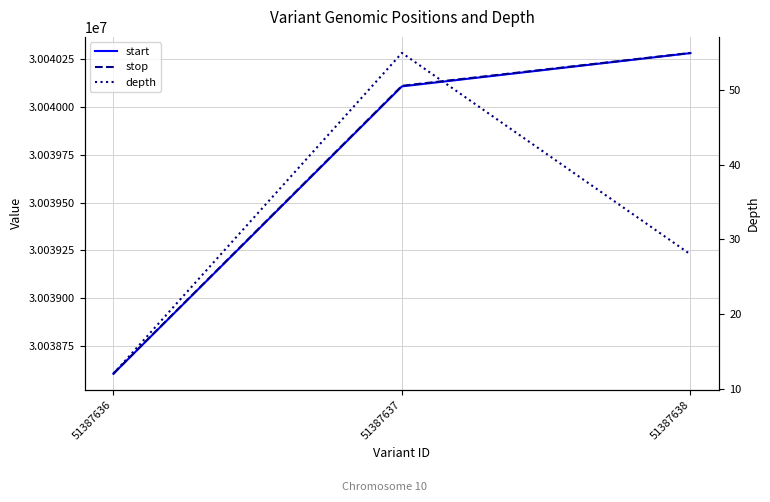

Rank the series by their maximum value, from highest to lowest.

stop, start, depth